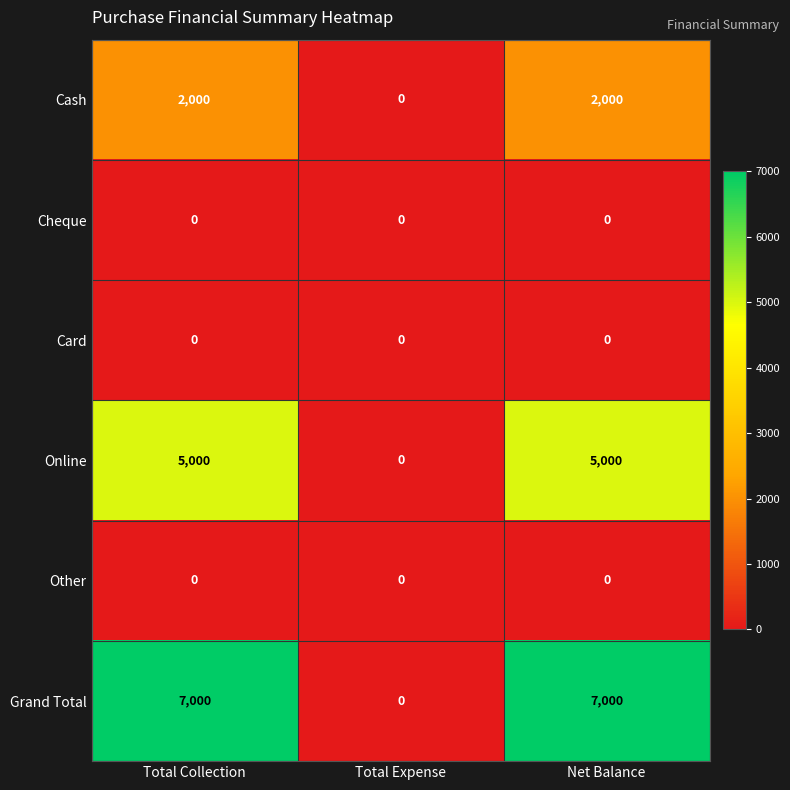

Is it true that Cash equals 2000 at Net Balance?

True